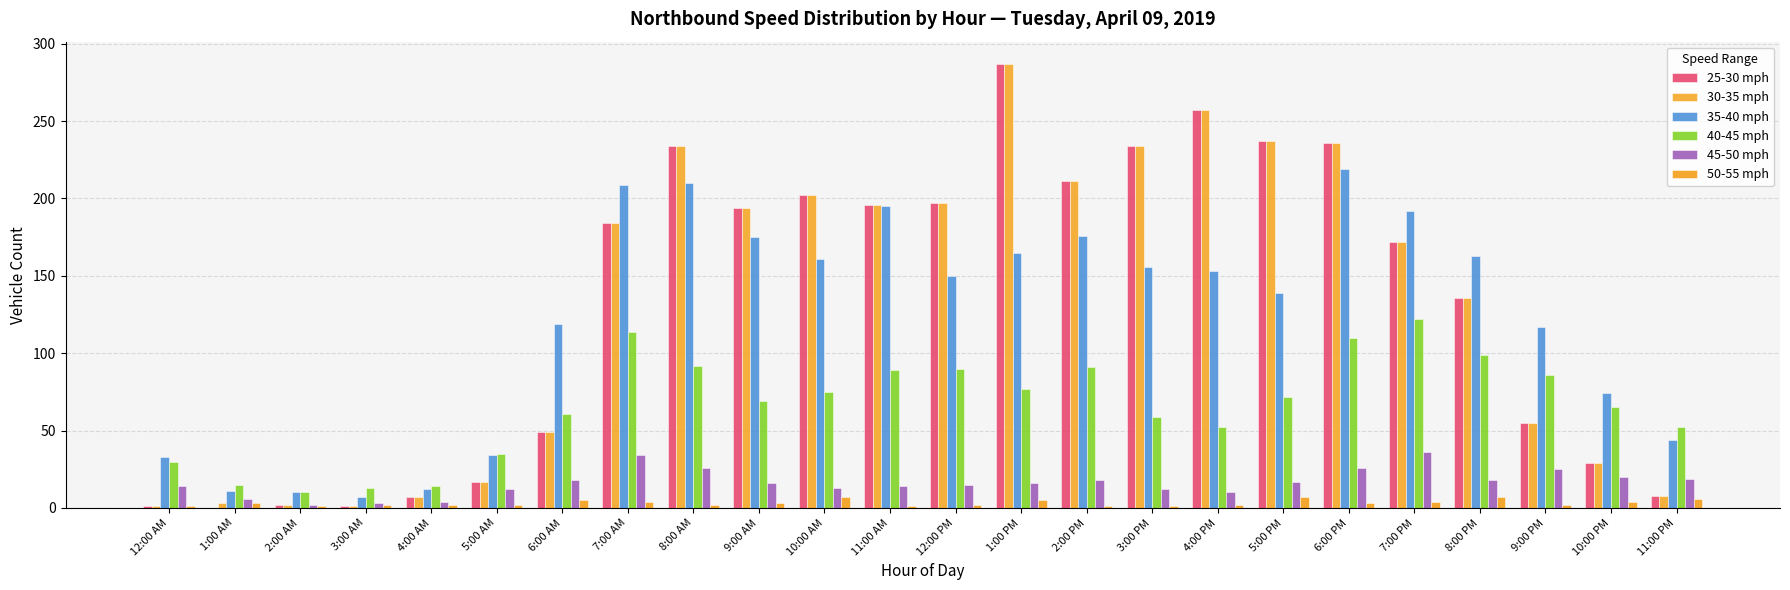

Count the number of data series in this chart.

6